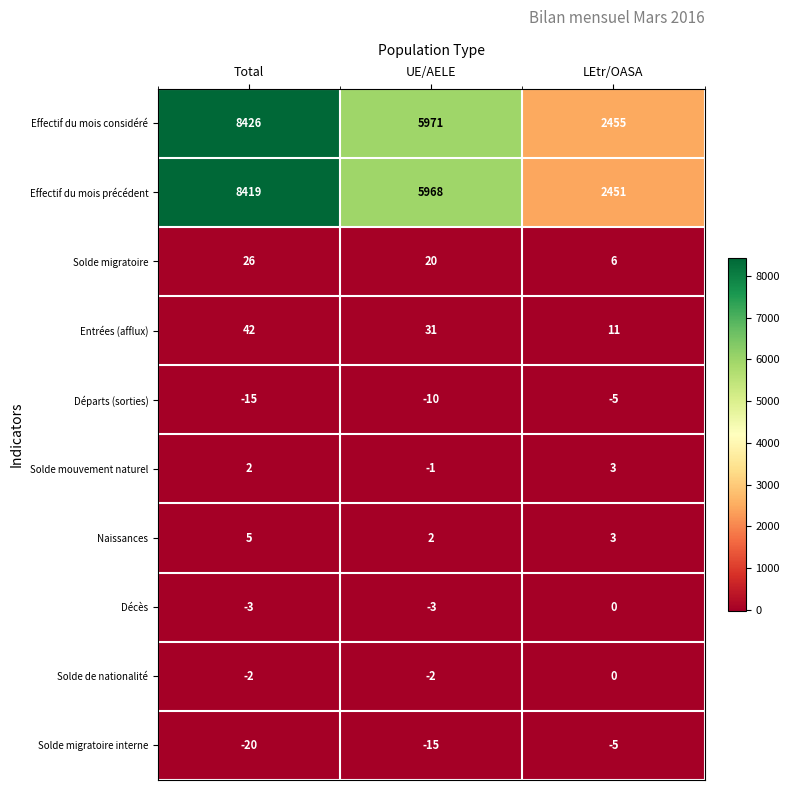

At how many categories does at least one series exceed 3503?

2